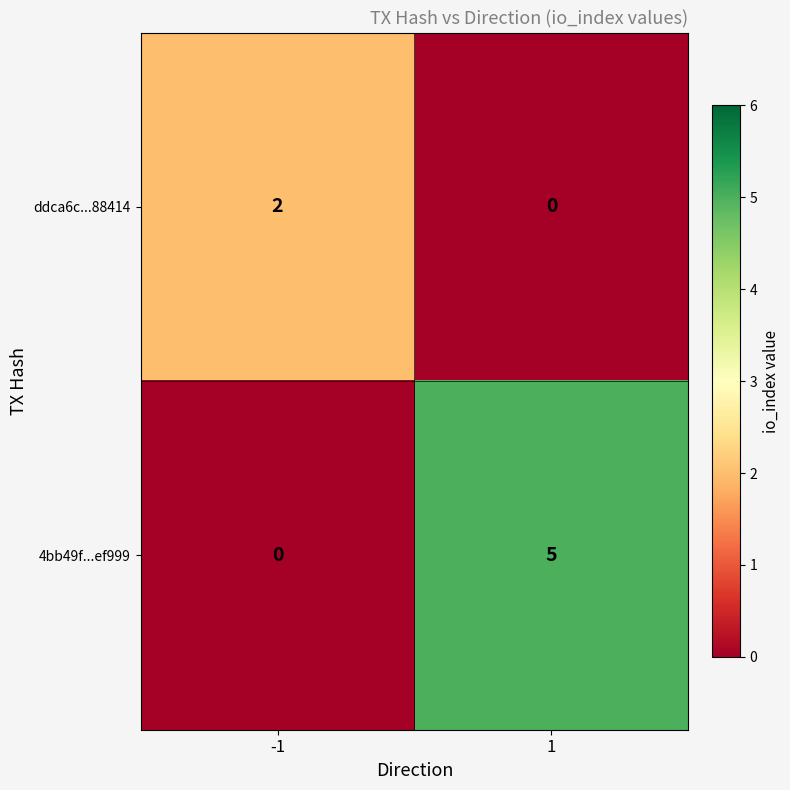

What is the total value across all series at -1?

2